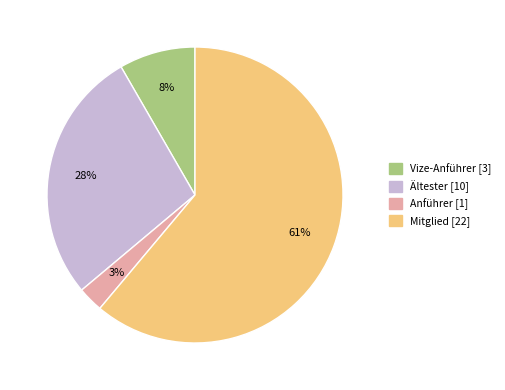

How many slices are in this pie chart?

4